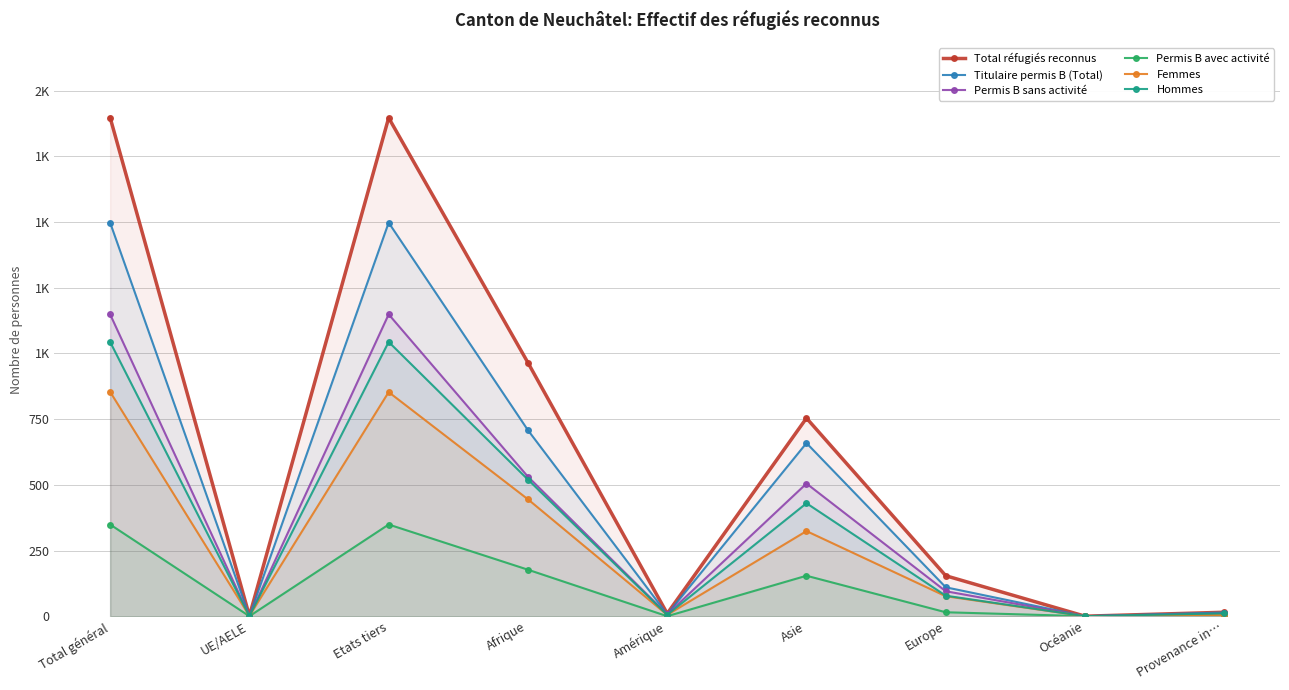

What is the label of the 5th point from the left?

Amérique